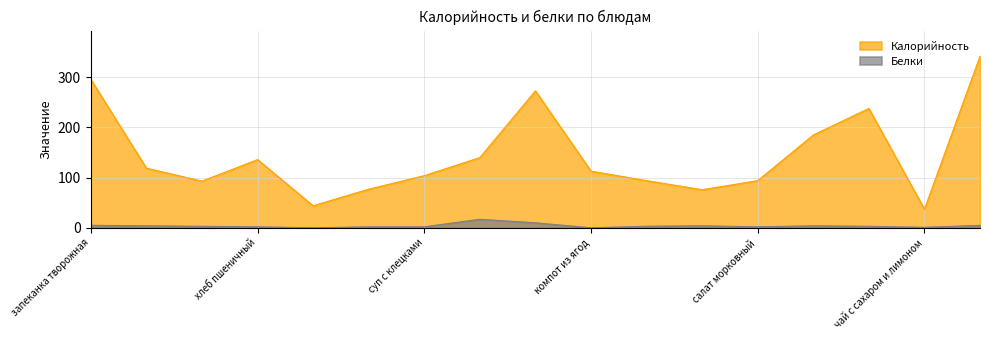

True or false: Калорийность and Белки cross at least once.

False